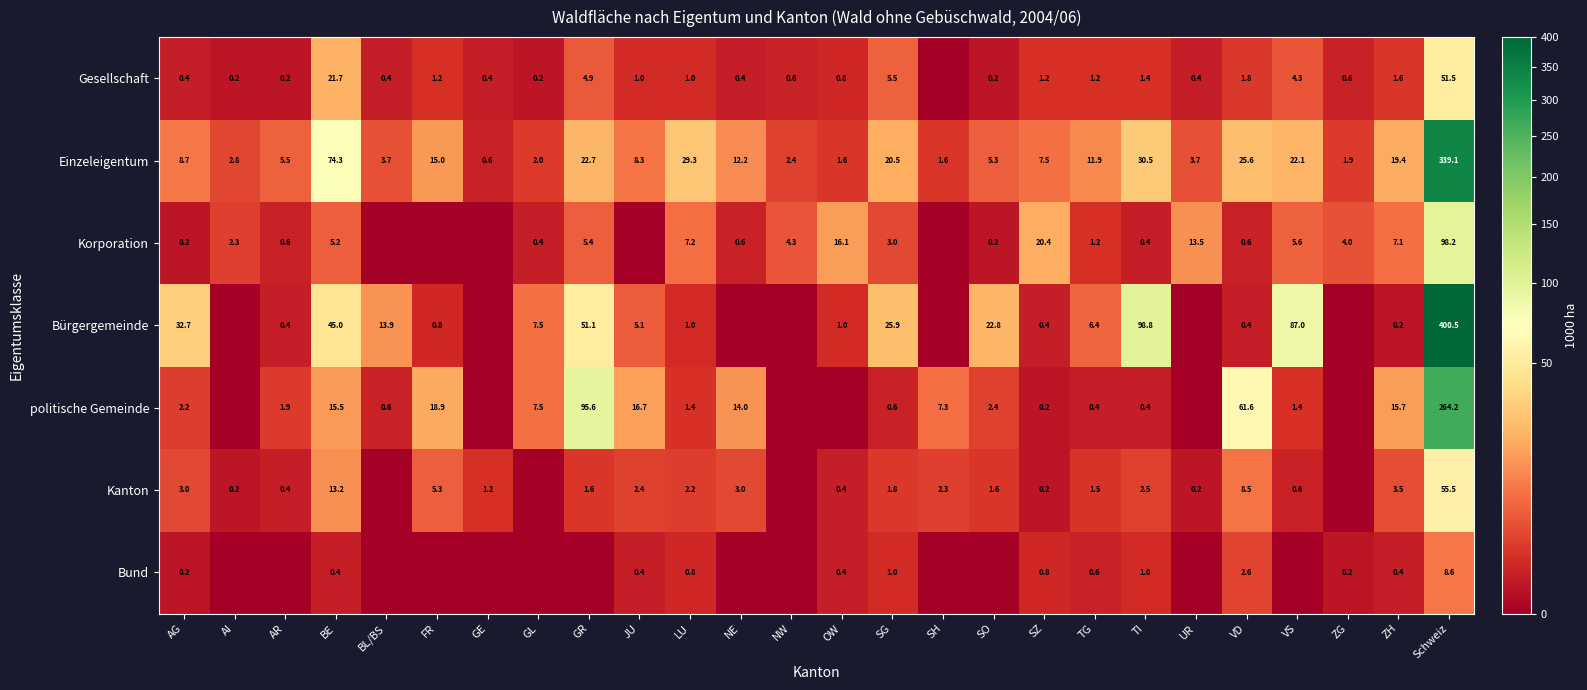

Where is Einzeleigentum nearest to the value 169?

BE